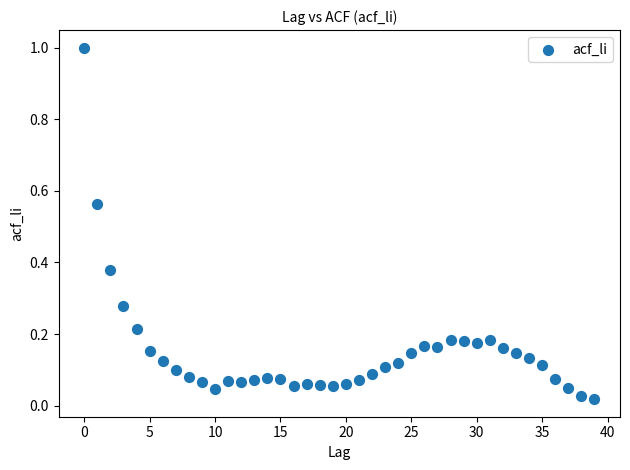

What is the range of Y values (max minus min)?

1.0